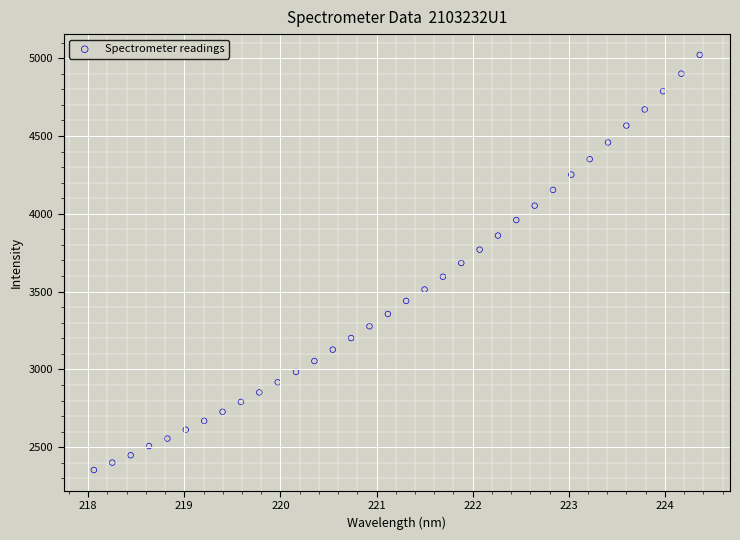

What is the range of X values (max minus min)?

6.3